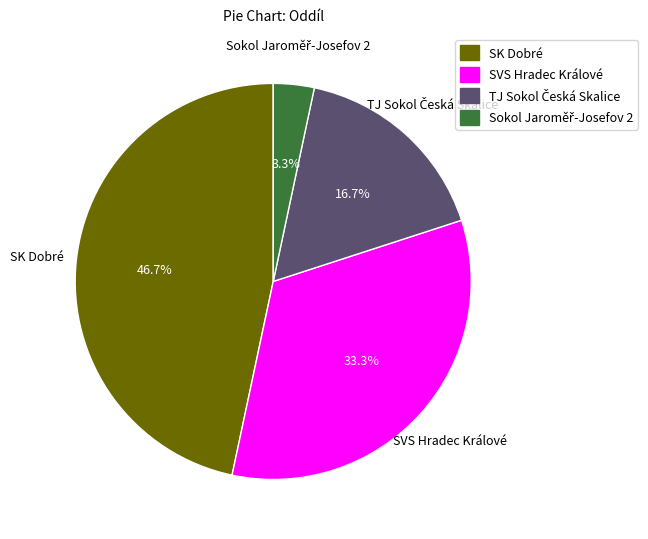

Does any single category account for the majority?

No